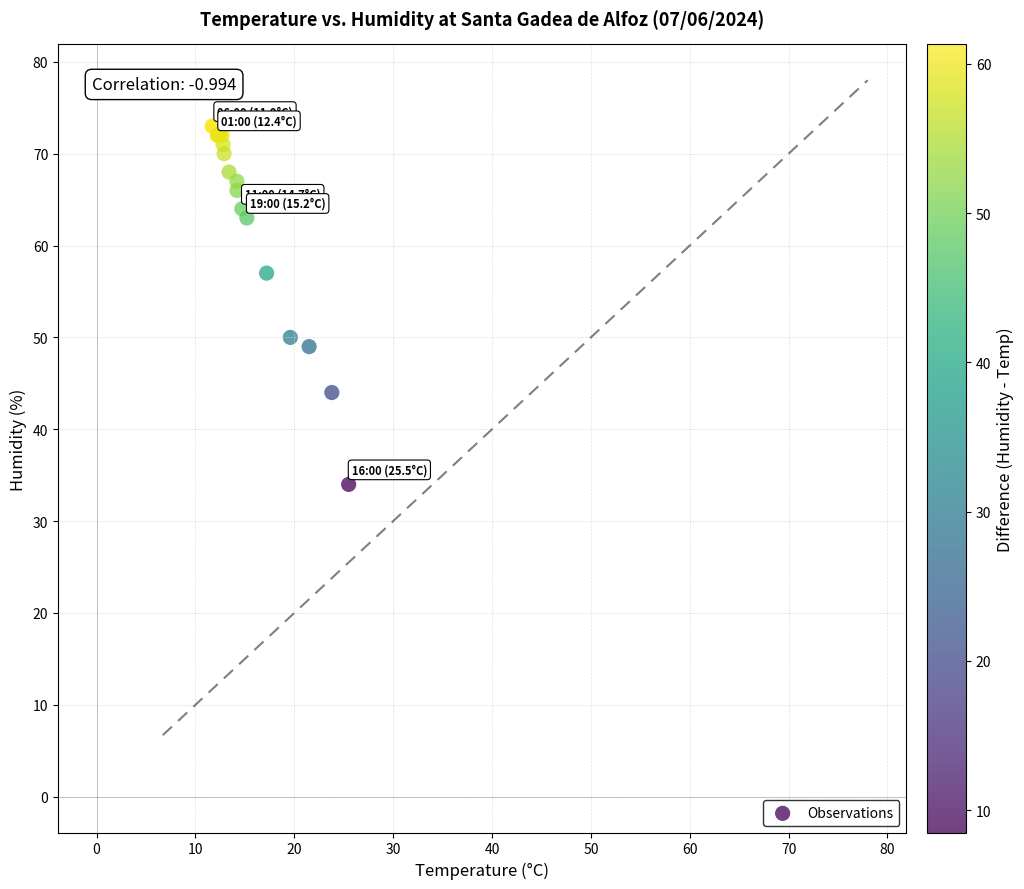

What Y value in the scatter plot is closest to 53?

50